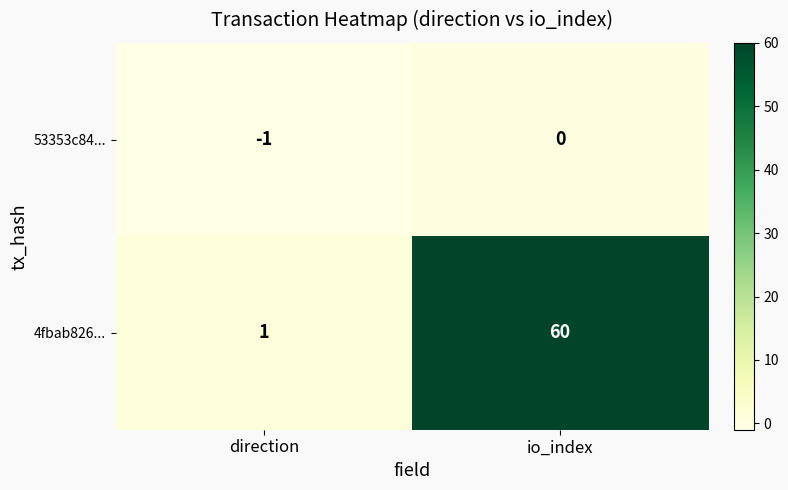

Which series has the largest total across all categories?

4fbab826...